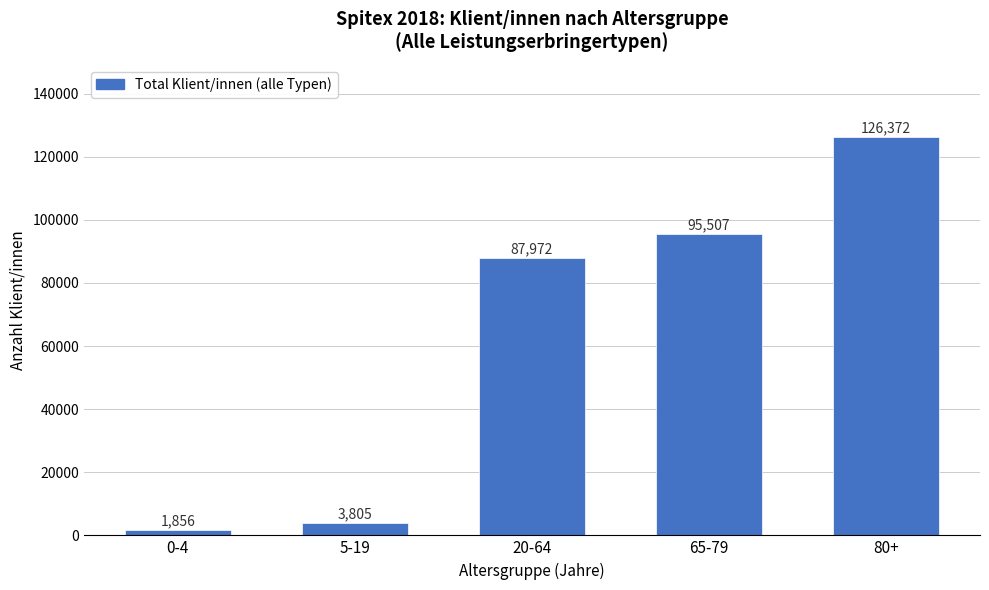

Reading left to right, what are all the values shown in this chart?

1856	3805	87972	95507	126372